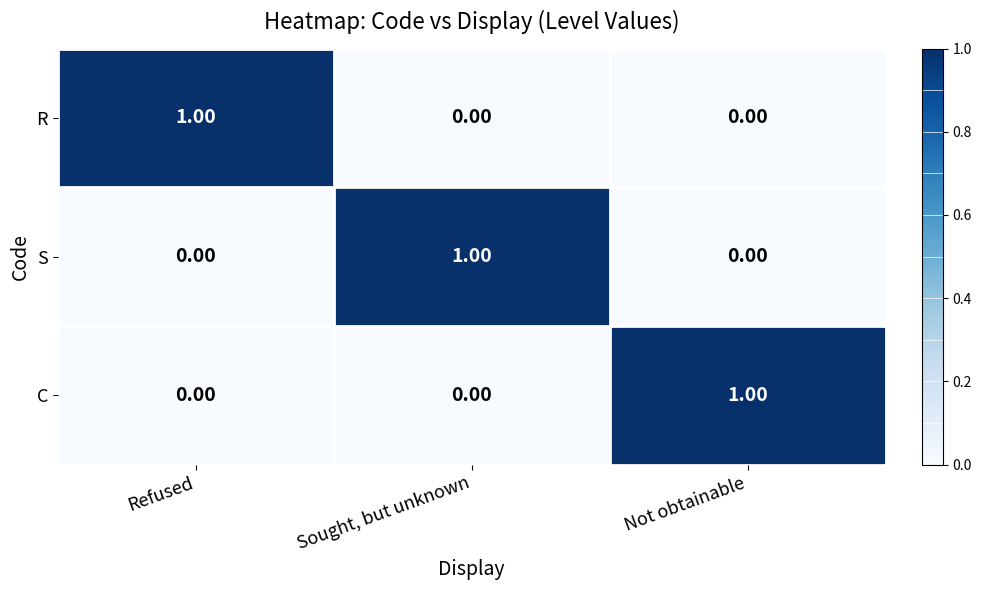

How many data points does each series have?

3